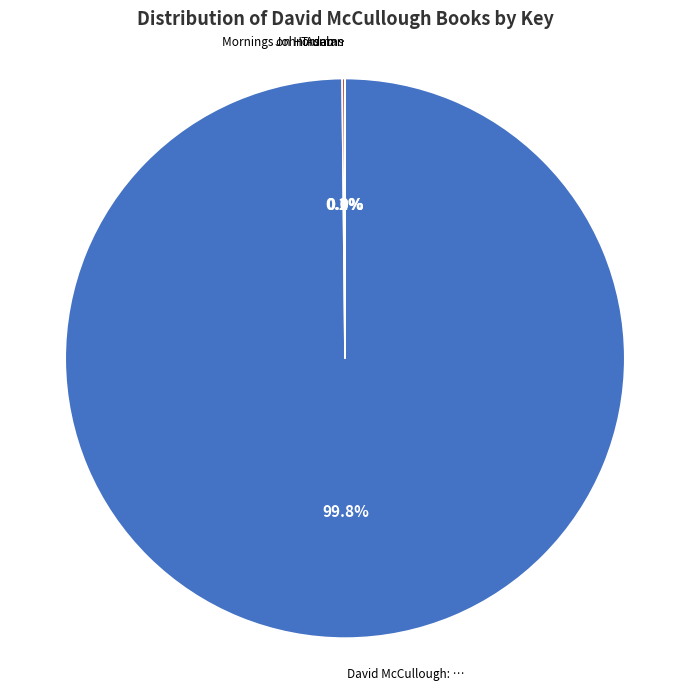

Does any single category account for the majority?

Yes